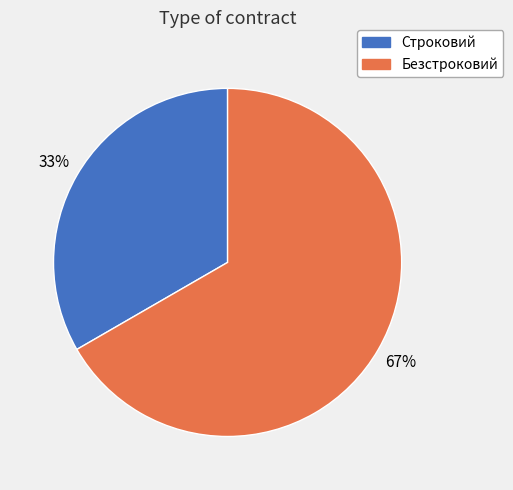

How many slices are in this pie chart?

2